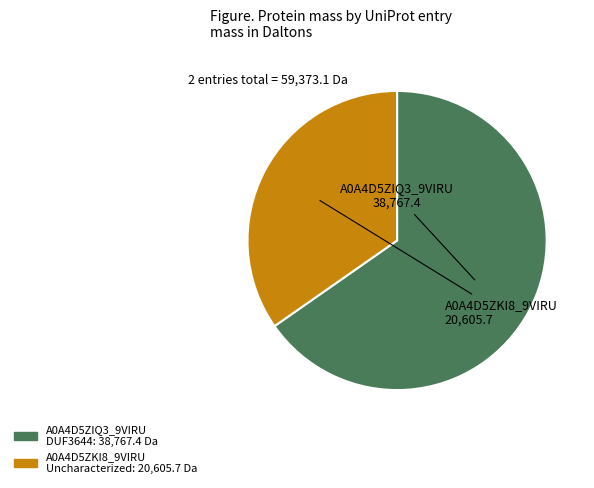

How many slices are in this pie chart?

2